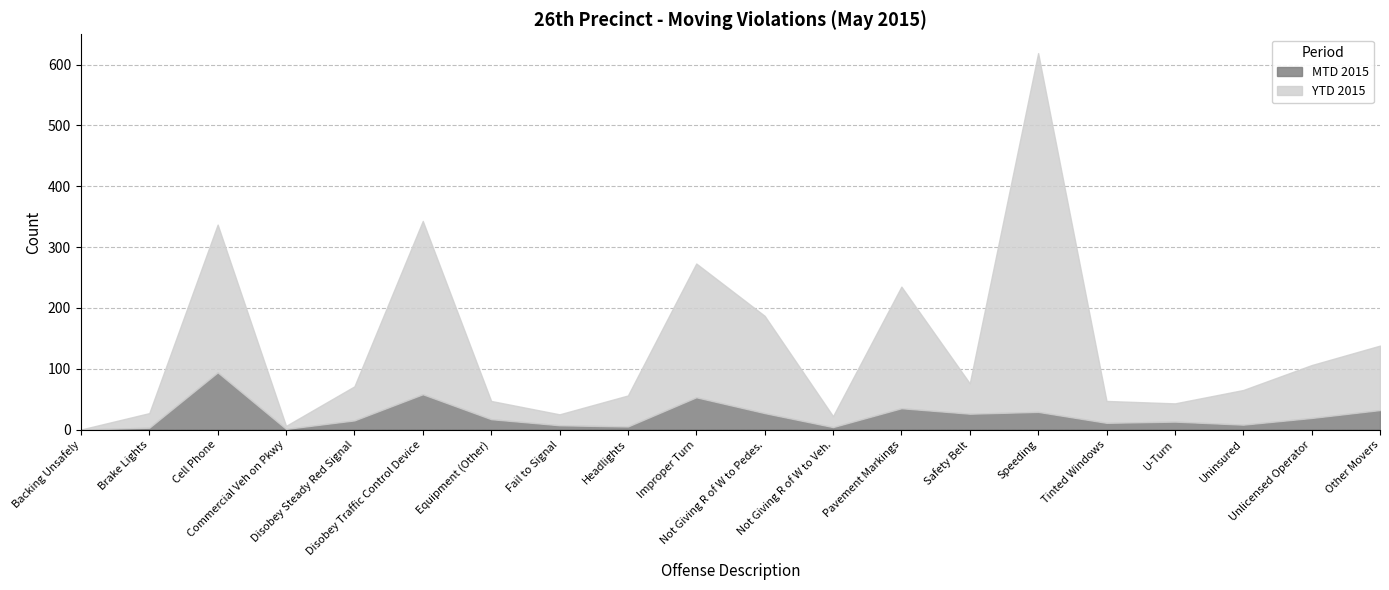

What is the label of the 1st point from the right?

Other Movers